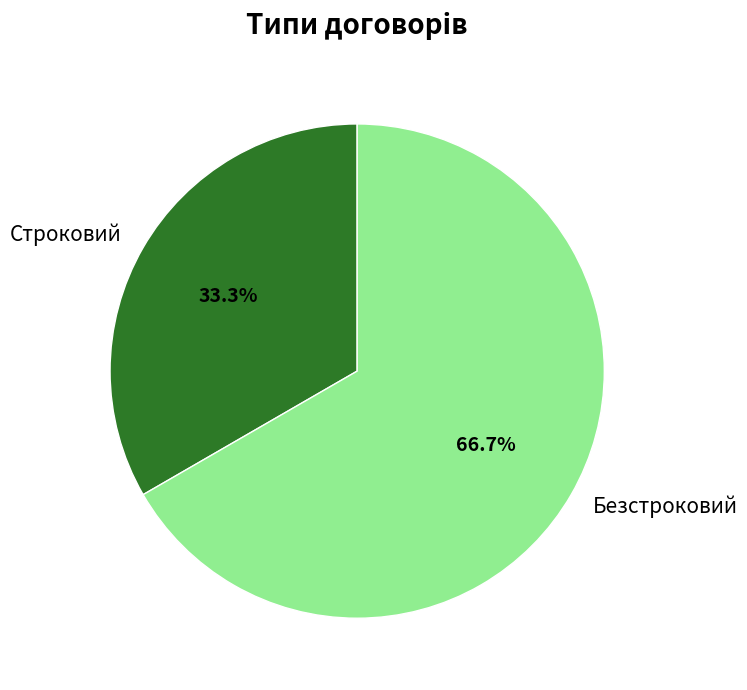

Approximately how many times larger is the value at Безстроковий compared to Строковий?

2.0